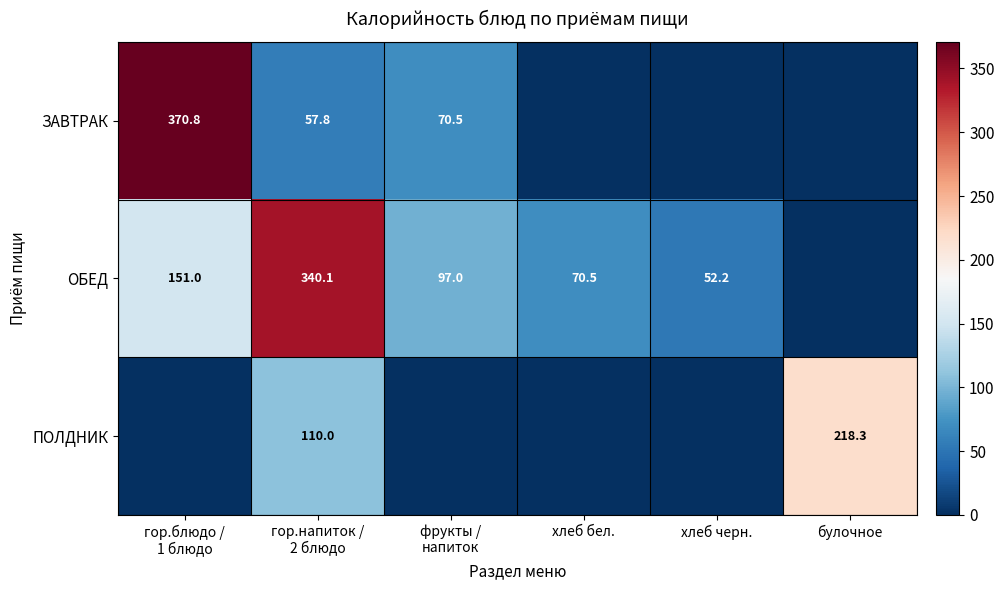

Which has a higher value, хлеб бел. or гор.блюдо /
1 блюдо?

гор.блюдо /
1 блюдо